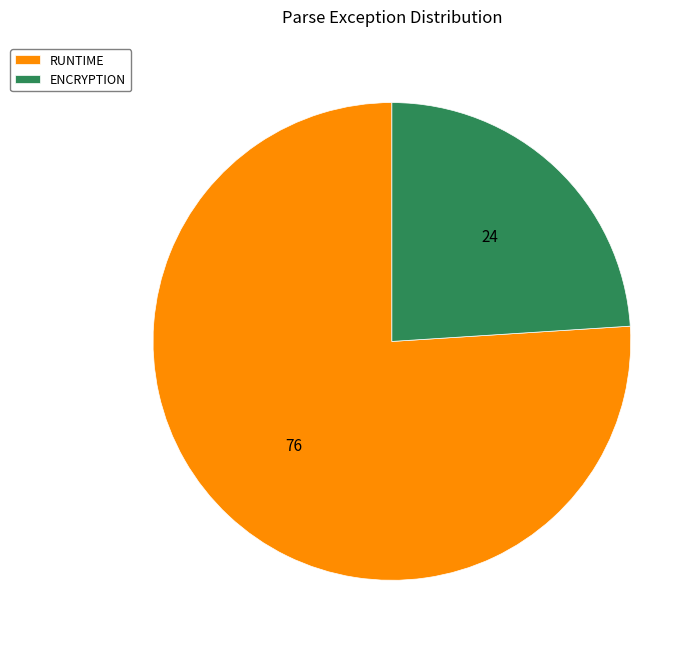

Between ENCRYPTION and RUNTIME, which is larger?

RUNTIME